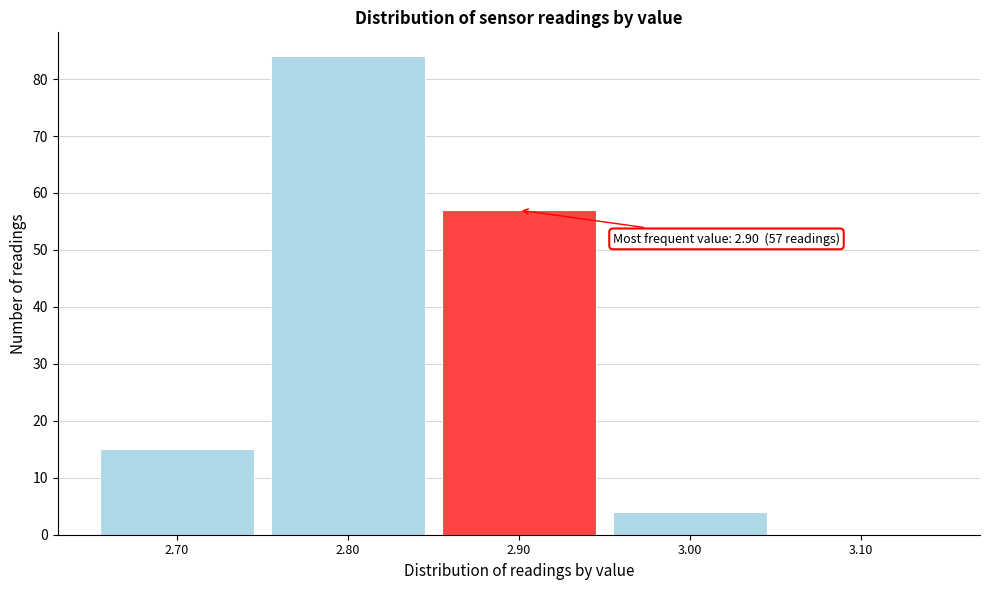

Reading right to left, what are all the values shown in this chart?

3.10=0	3.00=4	2.90=57	2.80=84	2.70=15